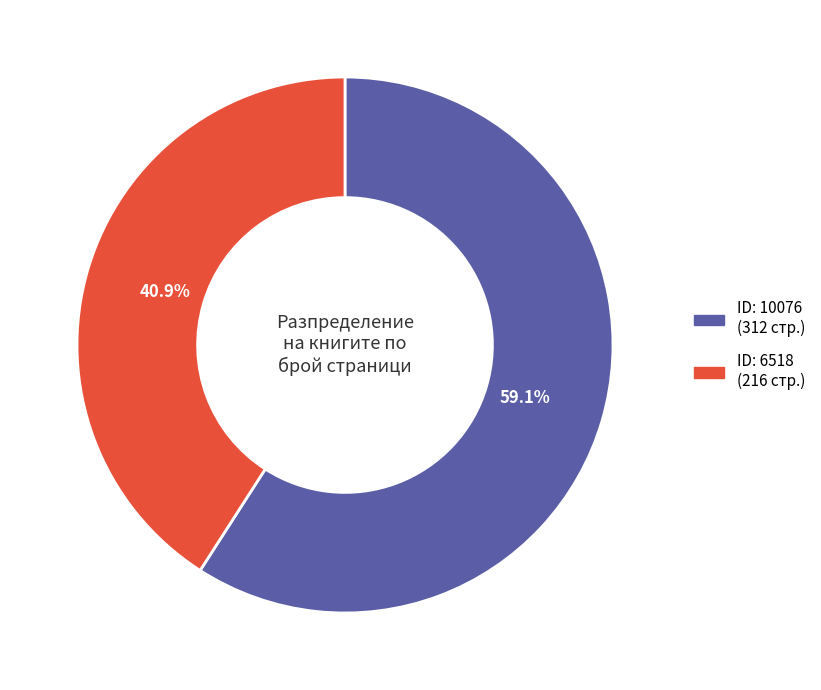

Is there any slice that represents more than half of the pie?

Yes